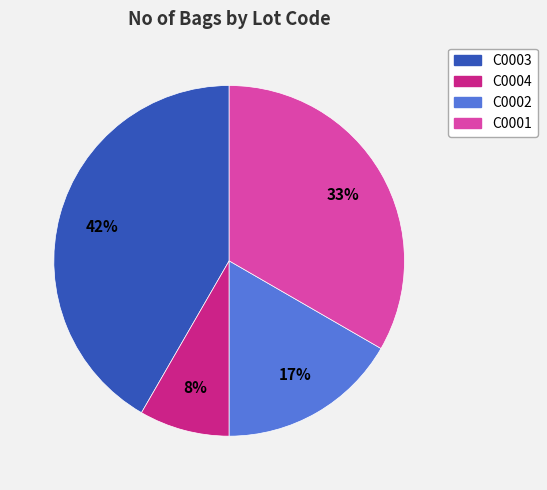

To the nearest percent, what portion does C0003 represent?

42%